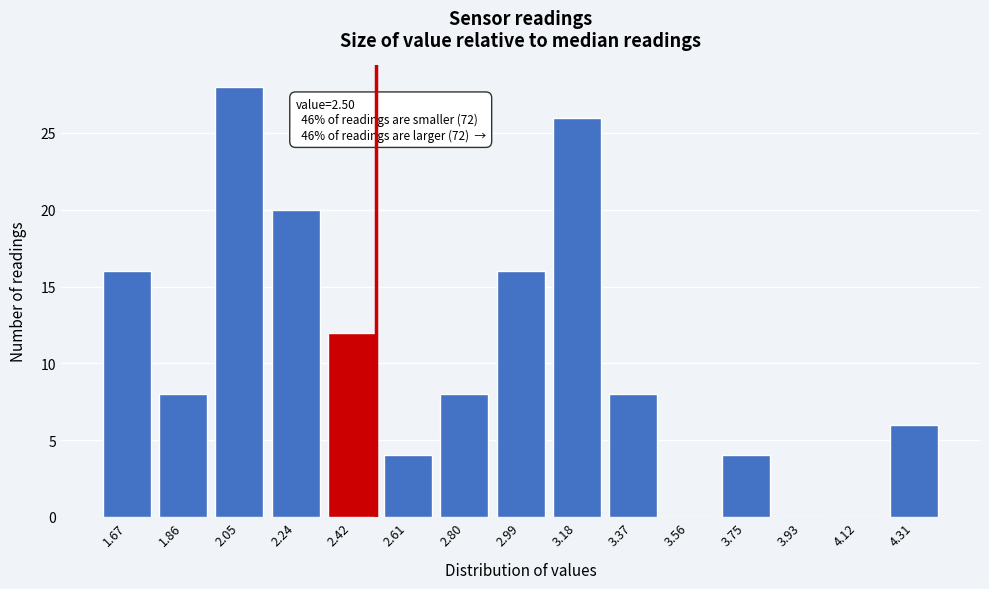

Reading left to right, what are all the values shown in this chart?

1.67=16	1.86=8	2.05=28	2.24=20	2.42=12	2.61=4	2.80=8	2.99=16	3.18=26	3.37=8	3.56=0	3.75=4	3.93=0	4.12=0	4.31=6